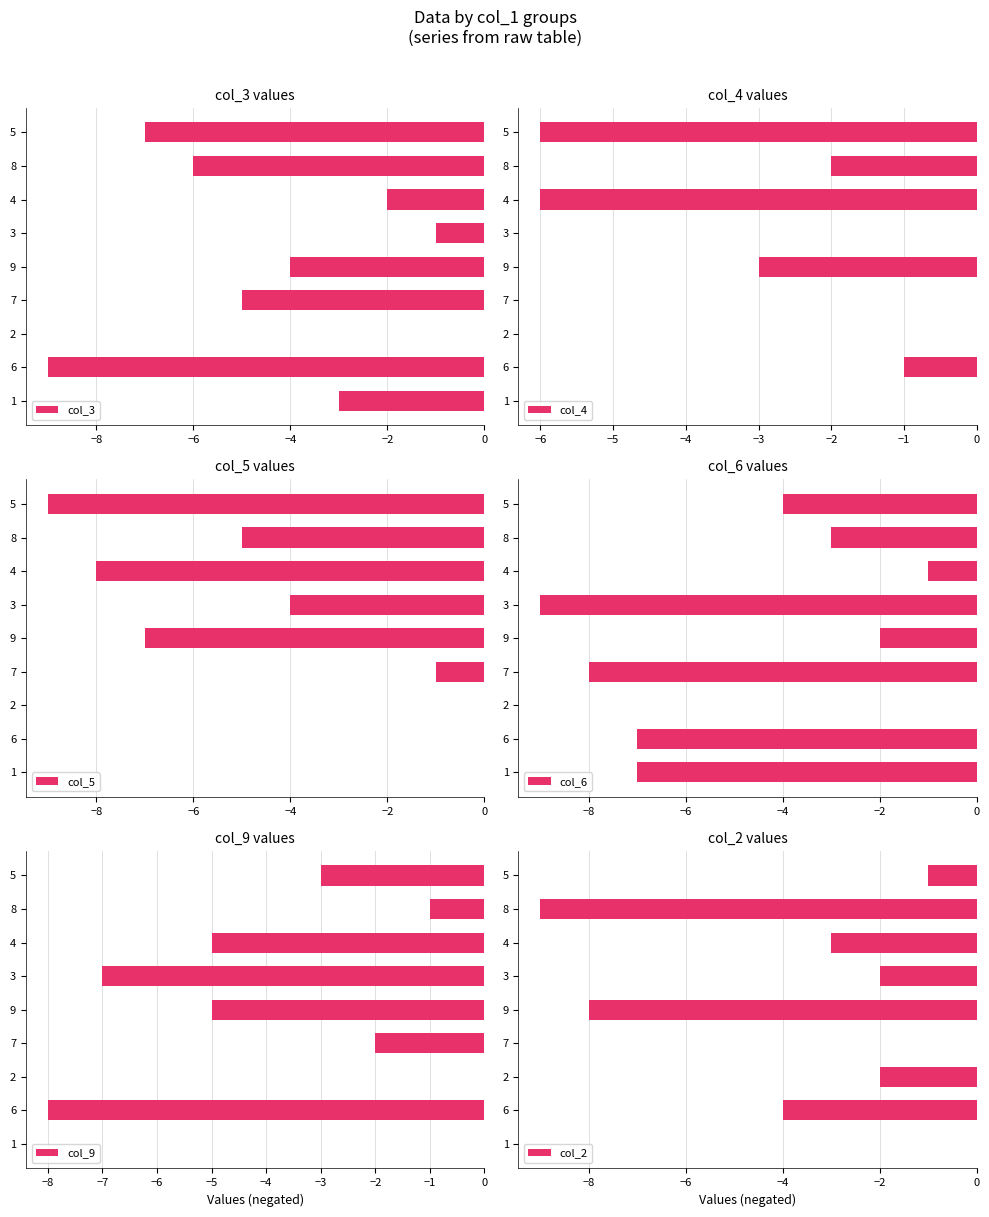

What is the sum of all col_6 values?

-41